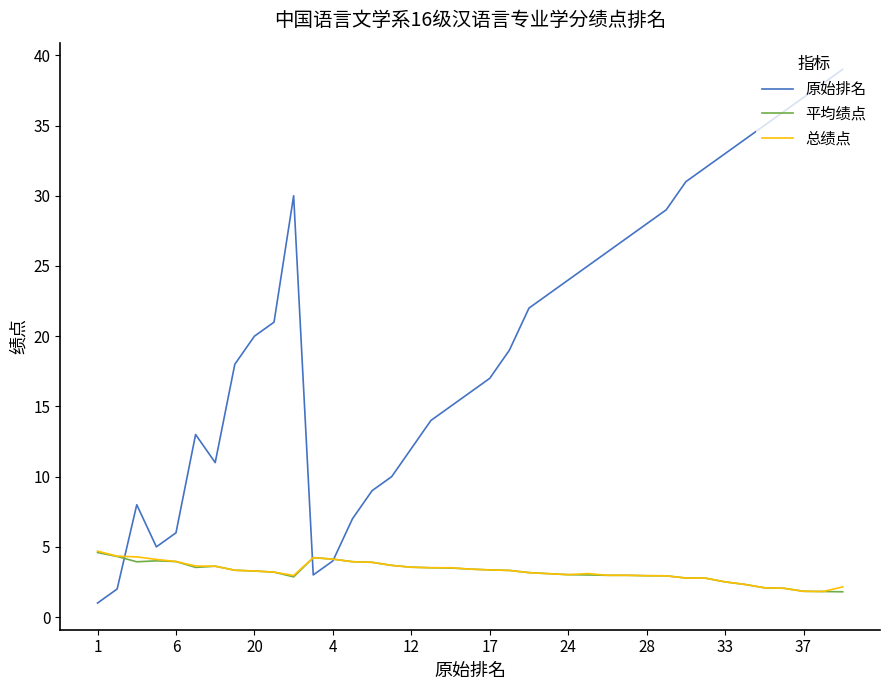

How many times do 总绩点 and 原始排名 cross each other?

3